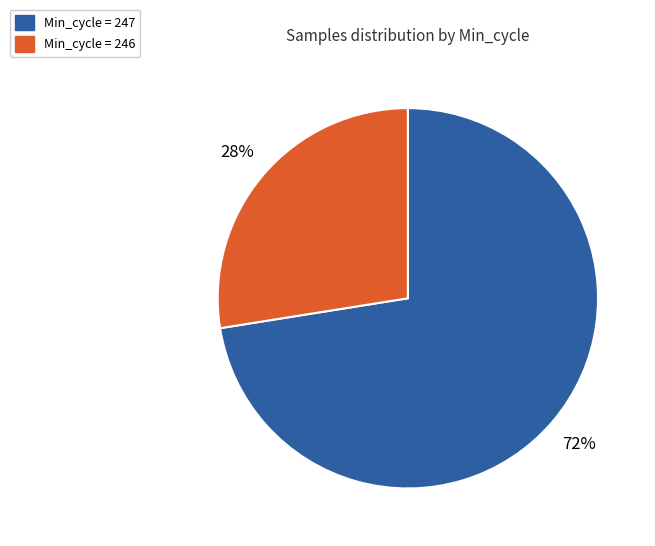

How many slices are in this pie chart?

2